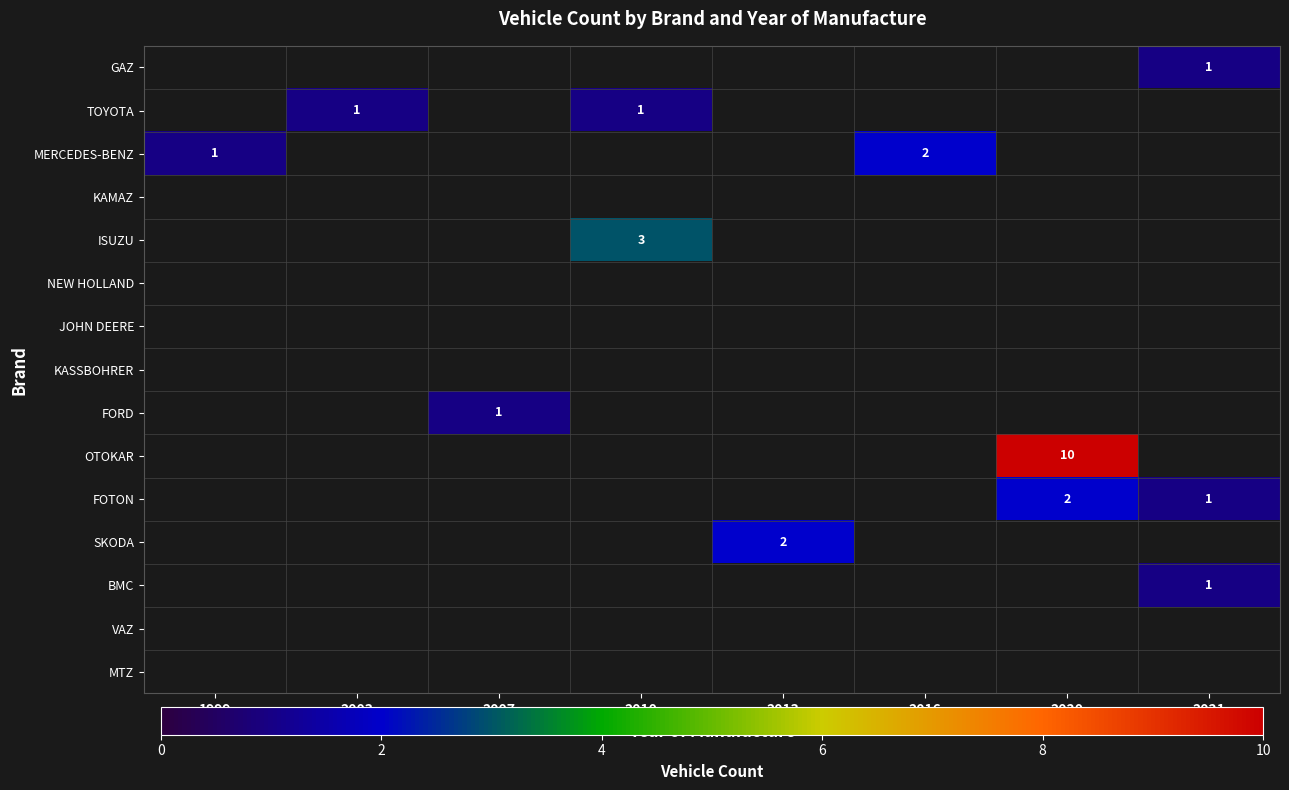

Is the value of FORD at 2007 greater than the value of ISUZU at 2010?

No